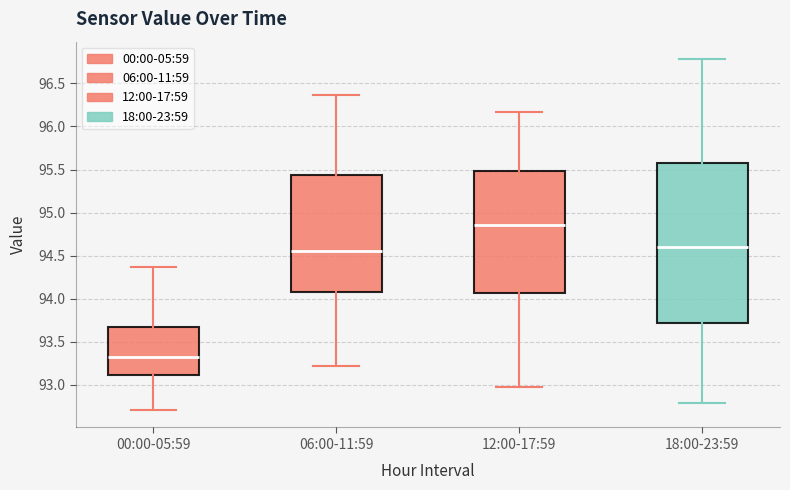

Where does the median line of the box for 00:00-05:59 sit on the y-axis? The values are not printed on the chart, so give them approximately, as read against the axis.

93.30